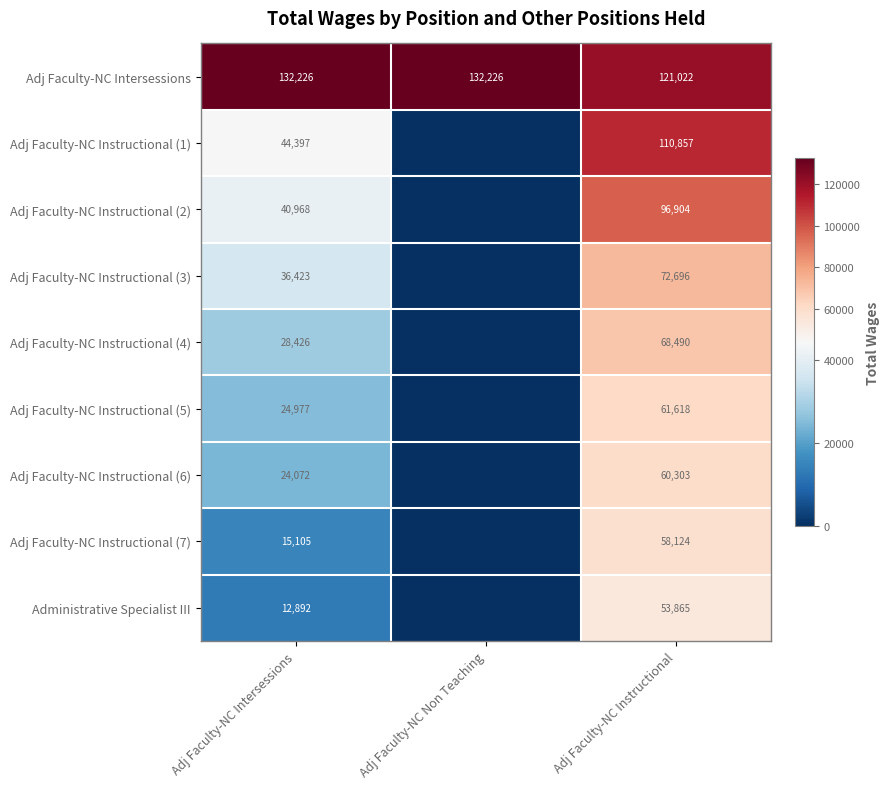

Rank the series at Adj Faculty-NC Instructional from highest to lowest value.

Adj Faculty-NC Intersessions, Adj Faculty-NC Instructional (1), Adj Faculty-NC Instructional (2), Adj Faculty-NC Instructional (3), Adj Faculty-NC Instructional (4), Adj Faculty-NC Instructional (5), Adj Faculty-NC Instructional (6), Adj Faculty-NC Instructional (7), Administrative Specialist III